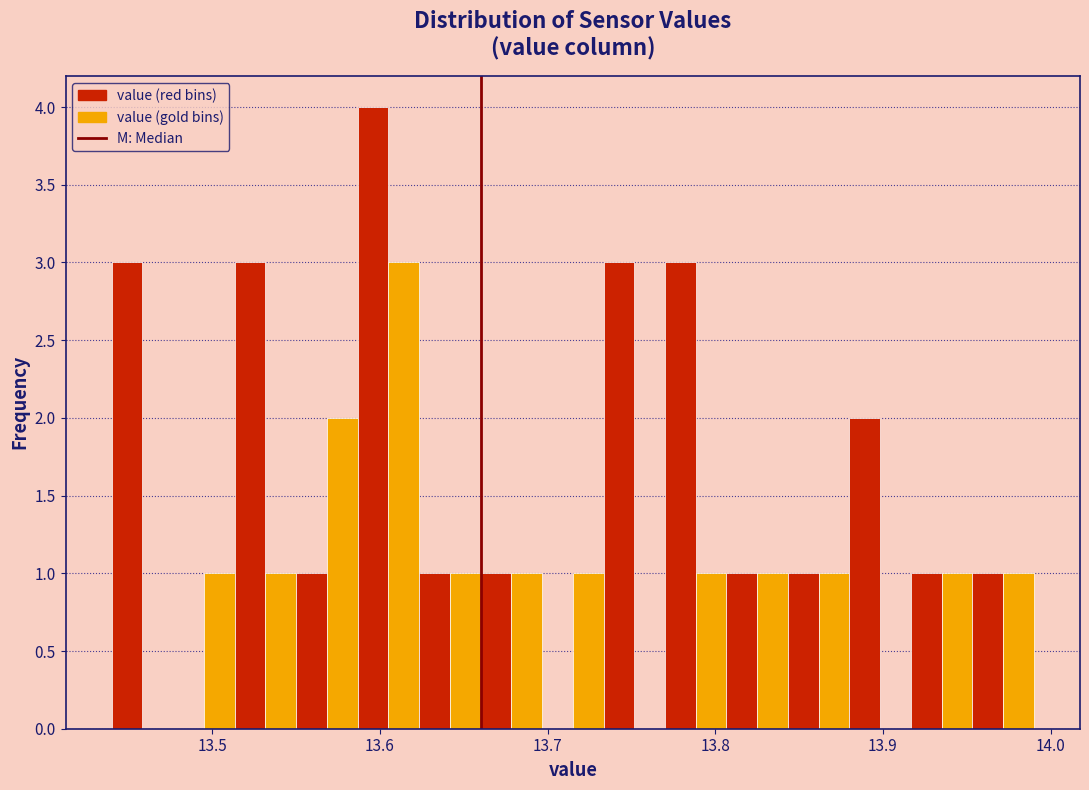

Around what value on the x-axis is the tallest bar? Give the approximate position of its centre, as read against the axis.

13.60